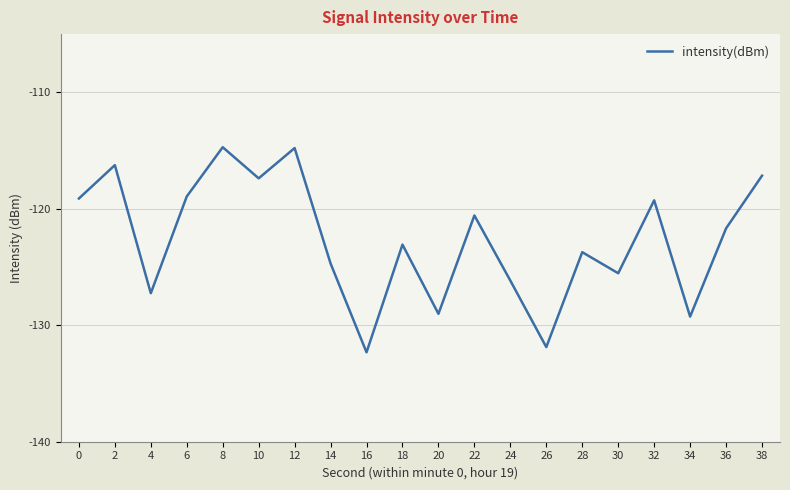

What is the change in value from 26 to 34?

+2.6